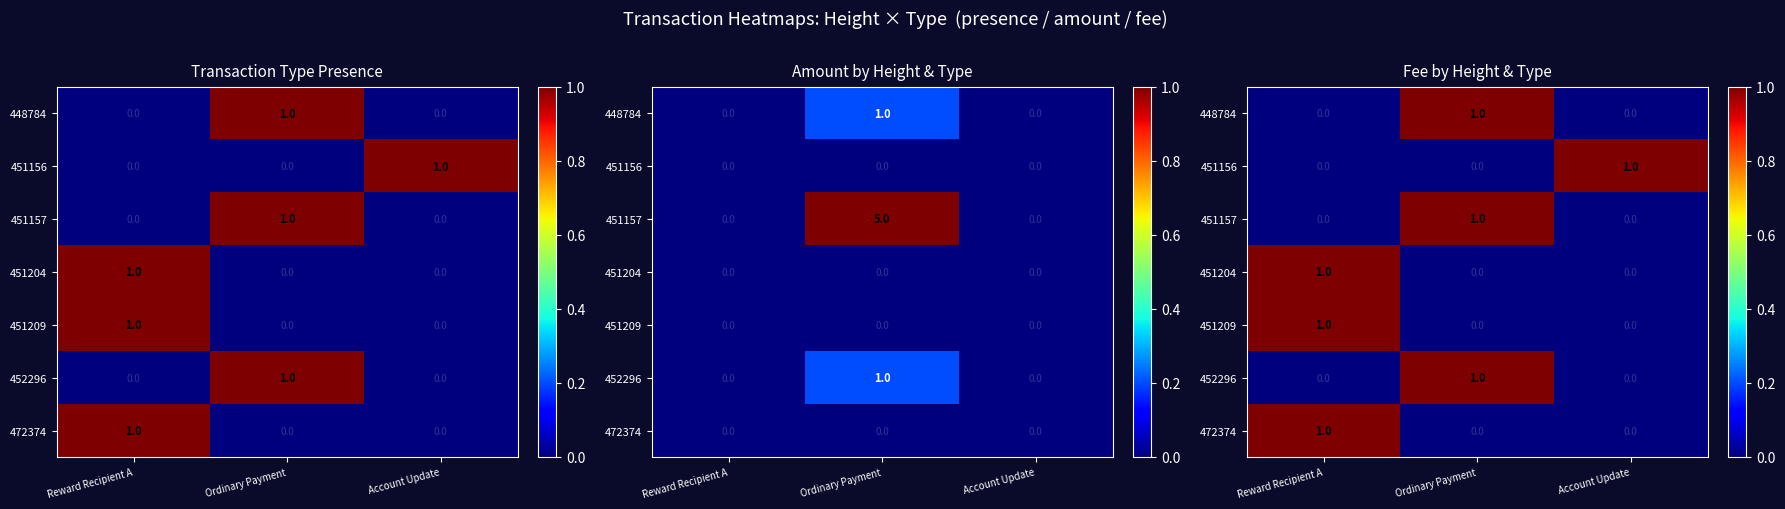

Which label corresponds to the largest value in the chart?

Ordinary Payment